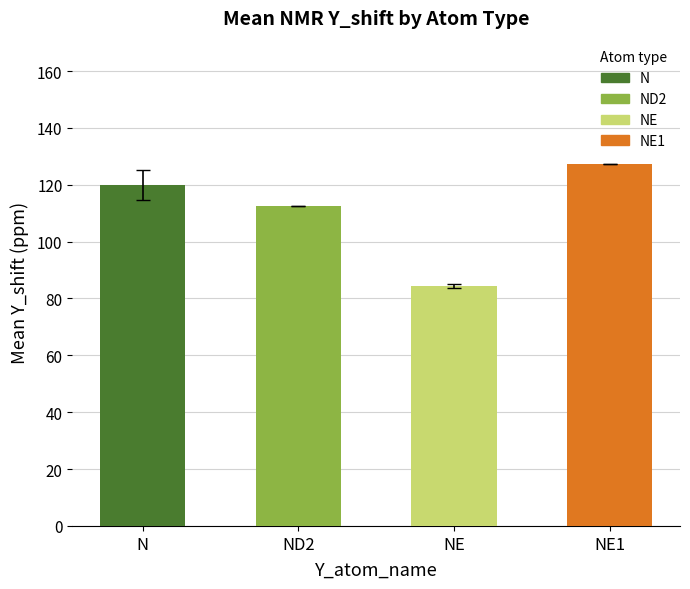

Between ND2 and NE1, which is larger?

NE1